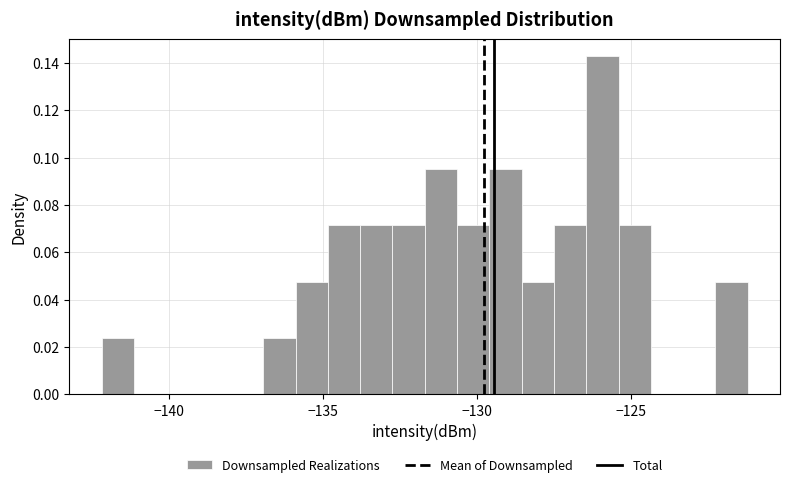

Read against the x-axis, roughly where is the centre of the tallest bar?

-126.0